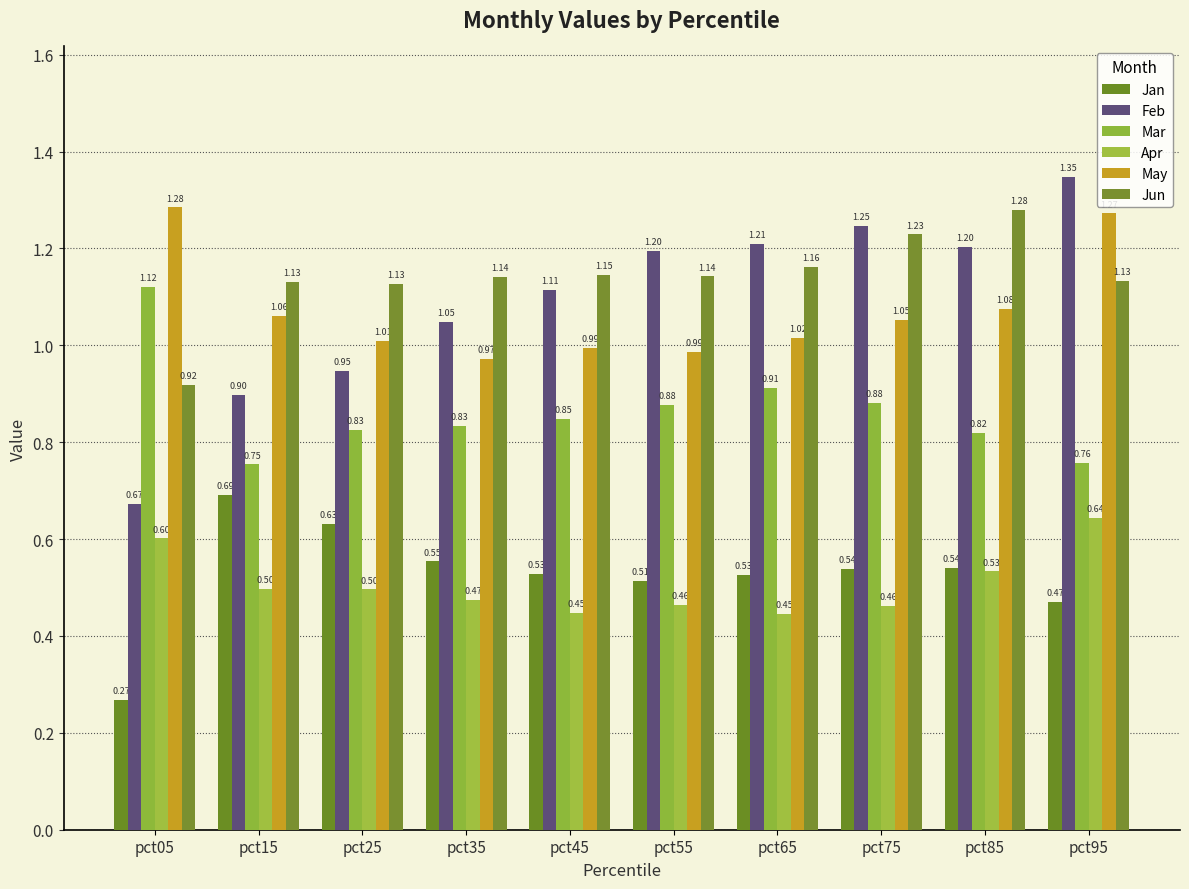

How many values in the Feb series exceed 1?

7